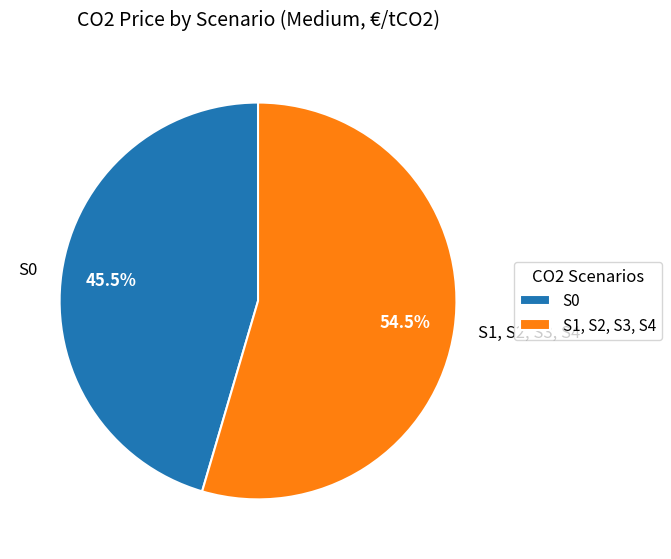

Count the number of slices in the pie.

2